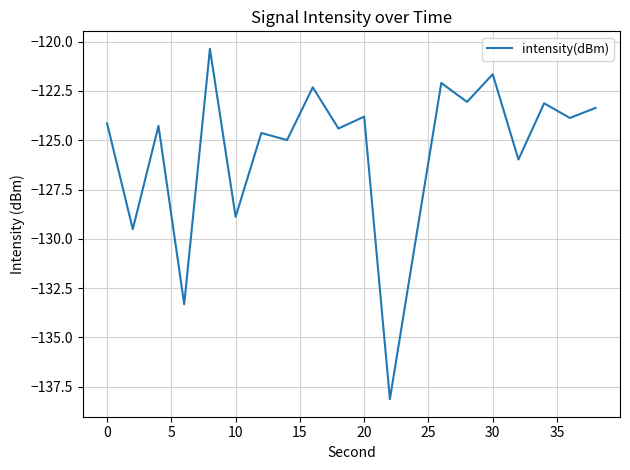

What is the smallest value displayed?

-138.1